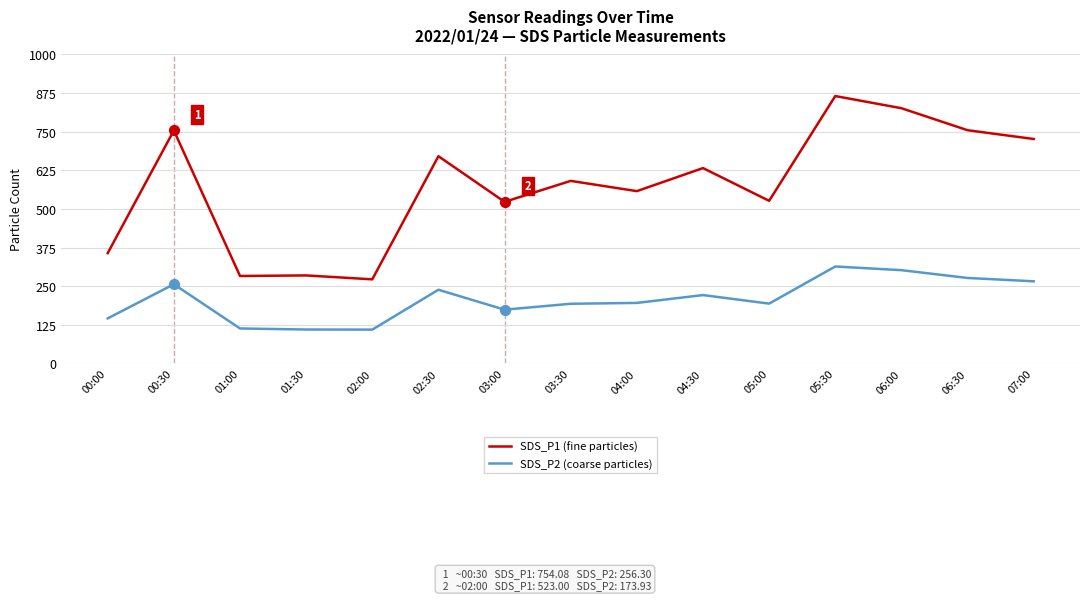

What is the total value across all series at 01:00?

396.2